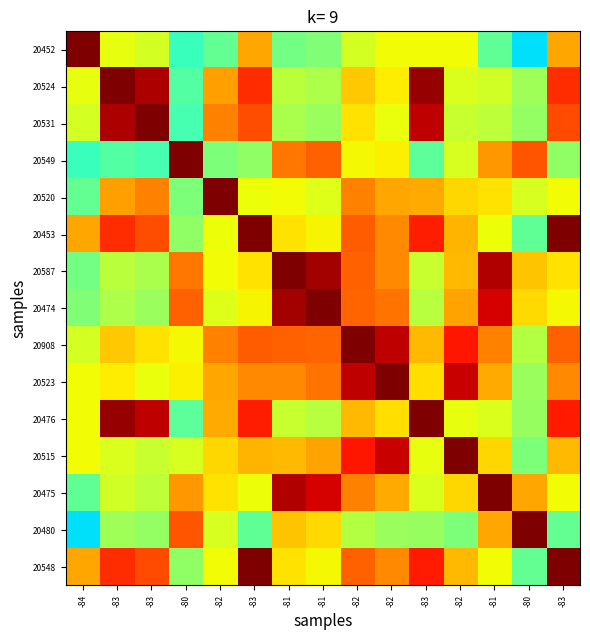

Which series has the largest total across all categories?

20908